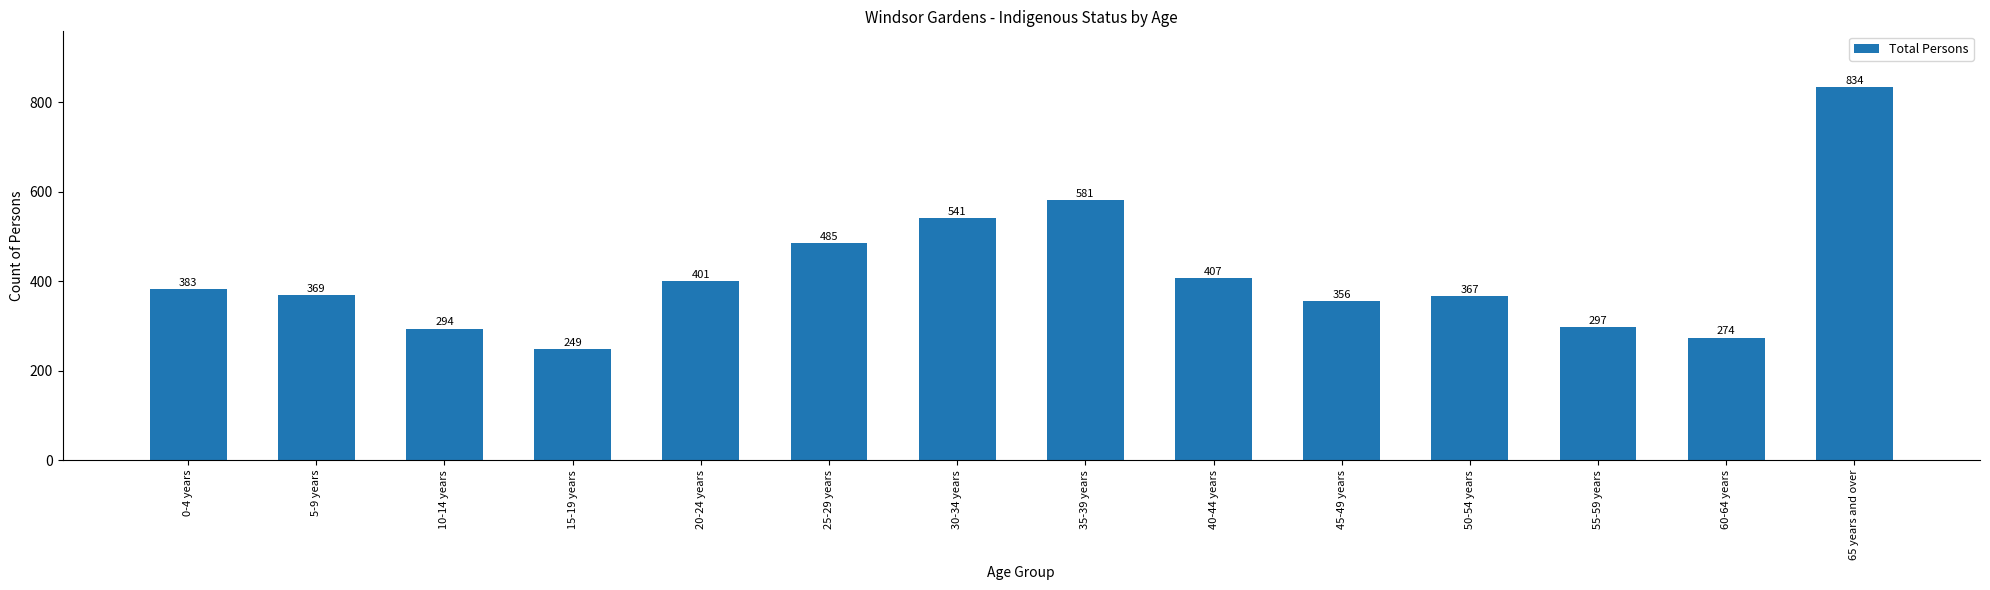

Rank the categories by value from lowest to highest.

15-19 years, 60-64 years, 10-14 years, 55-59 years, 45-49 years, 50-54 years, 5-9 years, 0-4 years, 20-24 years, 40-44 years, 25-29 years, 30-34 years, 35-39 years, 65 years and over